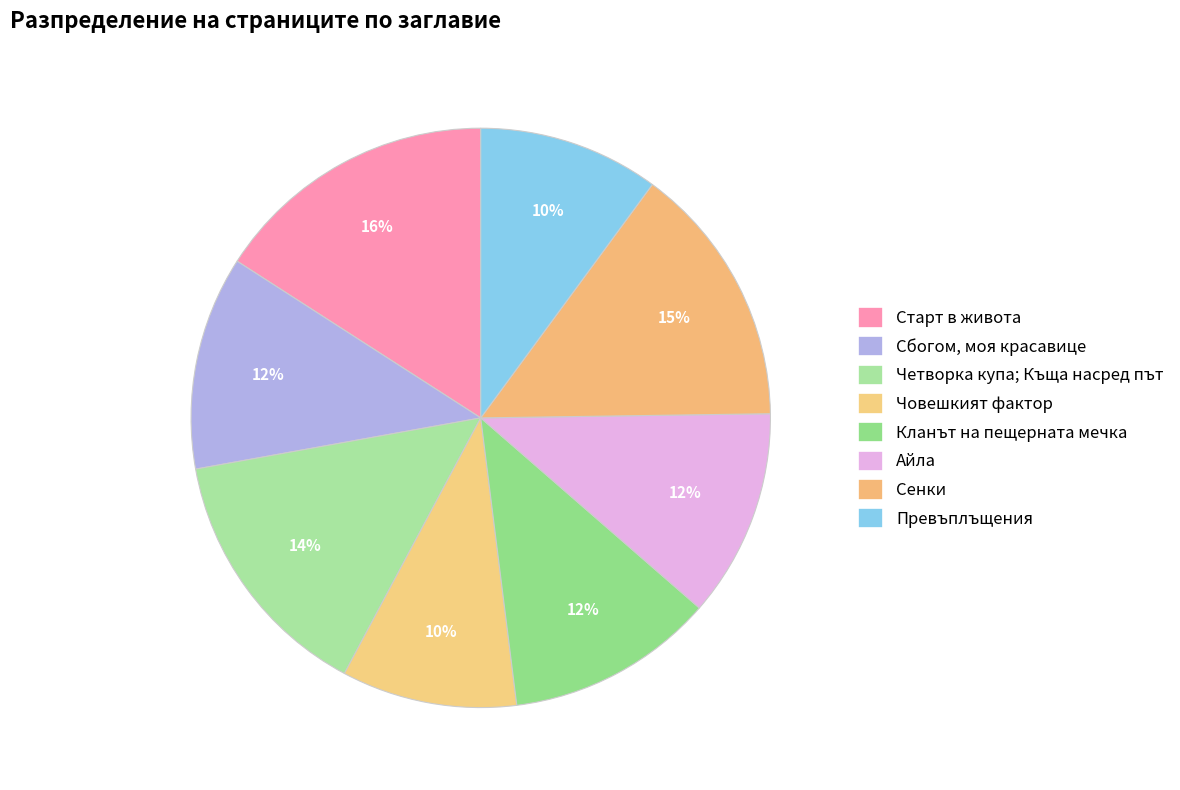

Which category has the biggest portion of the pie?

Старт в живота